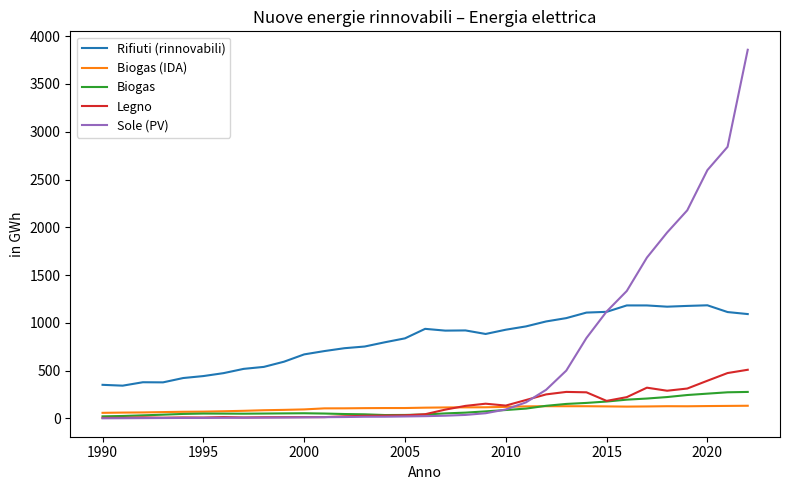

What is the lowest value of the Rifiuti (rinnovabili) series?

343.0